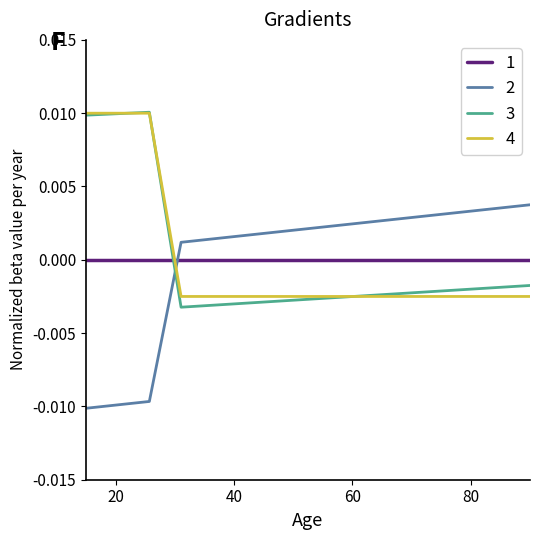

Count the number of categories in the chart.

15